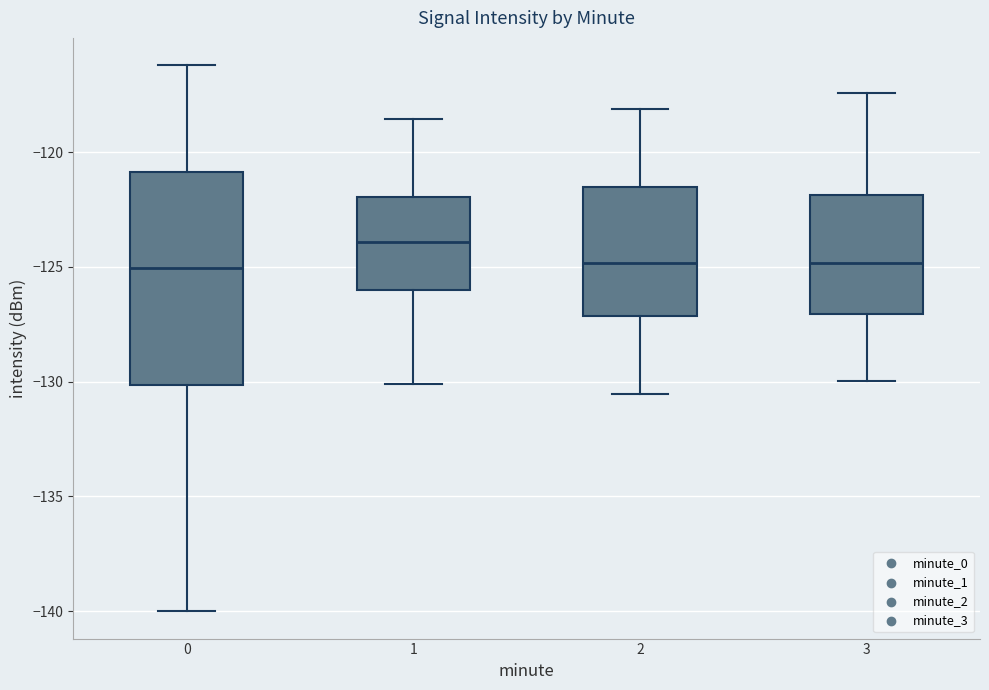

Which box is the tallest, from its lower edge to its upper edge?

0